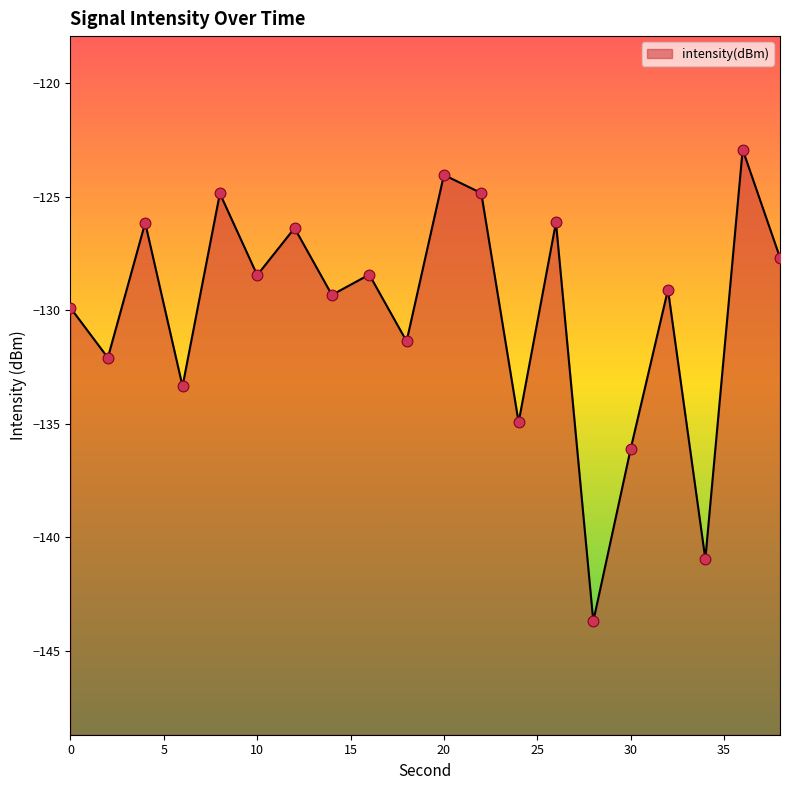

Which has a higher value, 24 or 12?

12